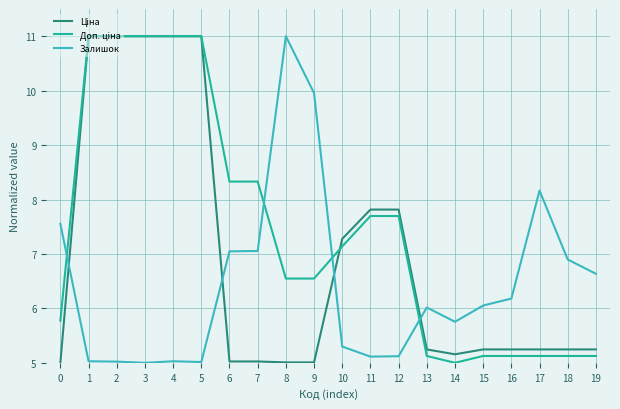

True or false: Залишок has a value of 10.9 at 16.

False